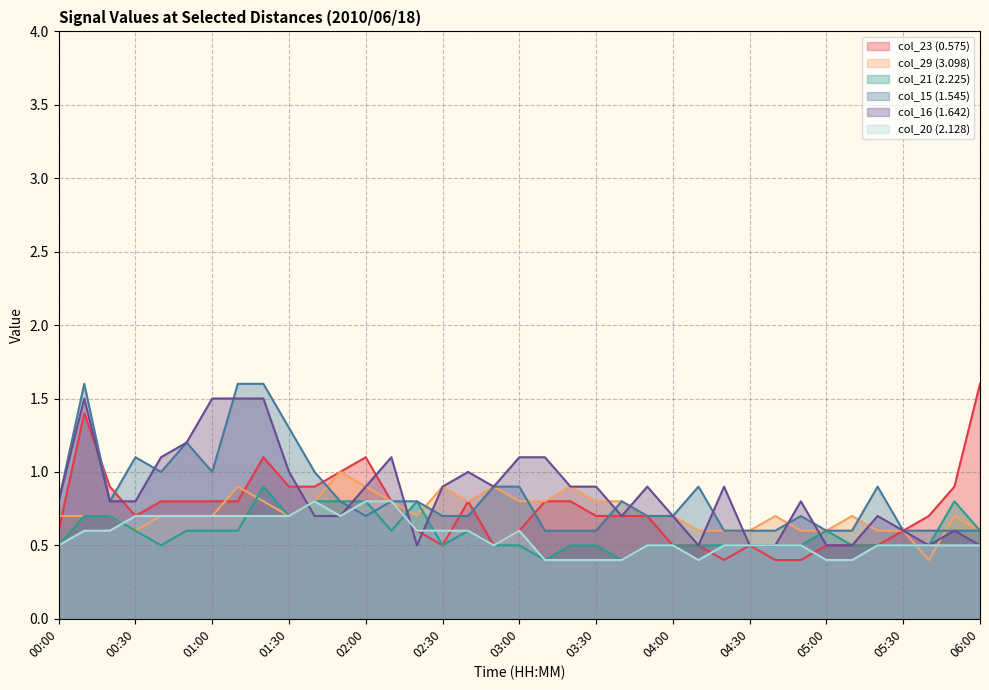

Reading left to right, extract all data points from this chart.

col_23 (0.575): 00:00=0.6	00:10=1.4	00:20=0.9	00:30=0.7	00:40=0.8	00:50=0.8	01:00=0.8	01:10=0.8	01:20=1.1	01:30=0.9	01:40=0.9	01:50=1.0	02:00=1.1	02:10=0.8	02:20=0.6	02:30=0.5	02:40=0.8	02:50=0.5	03:00=0.6	03:10=0.8	03:20=0.8	03:30=0.7	03:40=0.7	03:50=0.7	04:00=0.5	04:10=0.5	04:20=0.4	04:30=0.5	04:40=0.4	04:50=0.4	05:00=0.5	05:10=0.5	05:20=0.5	05:30=0.6	05:40=0.7	05:50=0.9	06:00=1.6
col_29 (3.098): 00:00=0.7	00:10=0.7	00:20=0.7	00:30=0.6	00:40=0.7	00:50=0.7	01:00=0.7	01:10=0.9	01:20=0.8	01:30=0.7	01:40=0.8	01:50=1.0	02:00=0.9	02:10=0.8	02:20=0.7	02:30=0.9	02:40=0.8	02:50=0.9	03:00=0.8	03:10=0.8	03:20=0.9	03:30=0.8	03:40=0.8	03:50=0.7	04:00=0.7	04:10=0.6	04:20=0.6	04:30=0.6	04:40=0.7	04:50=0.6	05:00=0.6	05:10=0.7	05:20=0.6	05:30=0.6	05:40=0.4	05:50=0.7	06:00=0.6
col_21 (2.225): 00:00=0.5	00:10=0.7	00:20=0.7	00:30=0.6	00:40=0.5	00:50=0.6	01:00=0.6	01:10=0.6	01:20=0.9	01:30=0.7	01:40=0.8	01:50=0.8	02:00=0.8	02:10=0.6	02:20=0.8	02:30=0.5	02:40=0.6	02:50=0.5	03:00=0.5	03:10=0.4	03:20=0.5	03:30=0.5	03:40=0.4	03:50=0.5	04:00=0.5	04:10=0.5	04:20=0.5	04:30=0.5	04:40=0.5	04:50=0.5	05:00=0.6	05:10=0.5	05:20=0.5	05:30=0.5	05:40=0.5	05:50=0.8	06:00=0.6
col_15 (1.545): 00:00=0.8	00:10=1.6	00:20=0.8	00:30=1.1	00:40=1.0	00:50=1.2	01:00=1.0	01:10=1.6	01:20=1.6	01:30=1.3	01:40=1.0	01:50=0.8	02:00=0.7	02:10=0.8	02:20=0.8	02:30=0.7	02:40=0.7	02:50=0.9	03:00=0.9	03:10=0.6	03:20=0.6	03:30=0.6	03:40=0.8	03:50=0.7	04:00=0.7	04:10=0.9	04:20=0.6	04:30=0.6	04:40=0.6	04:50=0.7	05:00=0.6	05:10=0.6	05:20=0.9	05:30=0.6	05:40=0.6	05:50=0.6	06:00=0.6
col_16 (1.642): 00:00=0.8	00:10=1.5	00:20=0.8	00:30=0.8	00:40=1.1	00:50=1.2	01:00=1.5	01:10=1.5	01:20=1.5	01:30=1.0	01:40=0.7	01:50=0.7	02:00=0.9	02:10=1.1	02:20=0.5	02:30=0.9	02:40=1.0	02:50=0.9	03:00=1.1	03:10=1.1	03:20=0.9	03:30=0.9	03:40=0.7	03:50=0.9	04:00=0.7	04:10=0.5	04:20=0.9	04:30=0.5	04:40=0.5	04:50=0.8	05:00=0.5	05:10=0.5	05:20=0.7	05:30=0.6	05:40=0.5	05:50=0.6	06:00=0.5
col_20 (2.128): 00:00=0.5	00:10=0.6	00:20=0.6	00:30=0.7	00:40=0.7	00:50=0.7	01:00=0.7	01:10=0.7	01:20=0.7	01:30=0.7	01:40=0.8	01:50=0.7	02:00=0.8	02:10=0.8	02:20=0.6	02:30=0.6	02:40=0.6	02:50=0.5	03:00=0.6	03:10=0.4	03:20=0.4	03:30=0.4	03:40=0.4	03:50=0.5	04:00=0.5	04:10=0.4	04:20=0.5	04:30=0.5	04:40=0.5	04:50=0.5	05:00=0.4	05:10=0.4	05:20=0.5	05:30=0.5	05:40=0.5	05:50=0.5	06:00=0.5